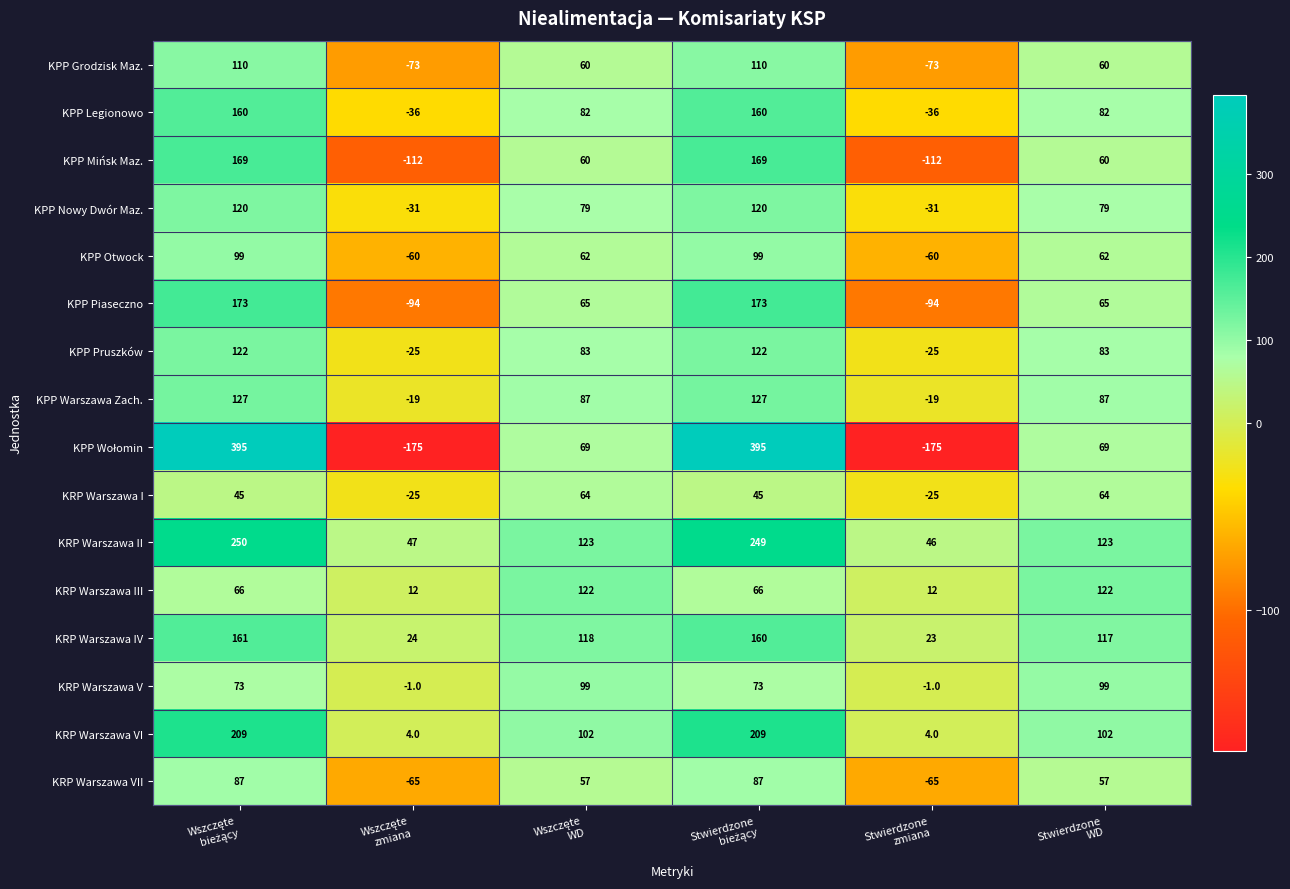

What is the difference between the highest and lowest values at Stwierdzone
zmiana?

221